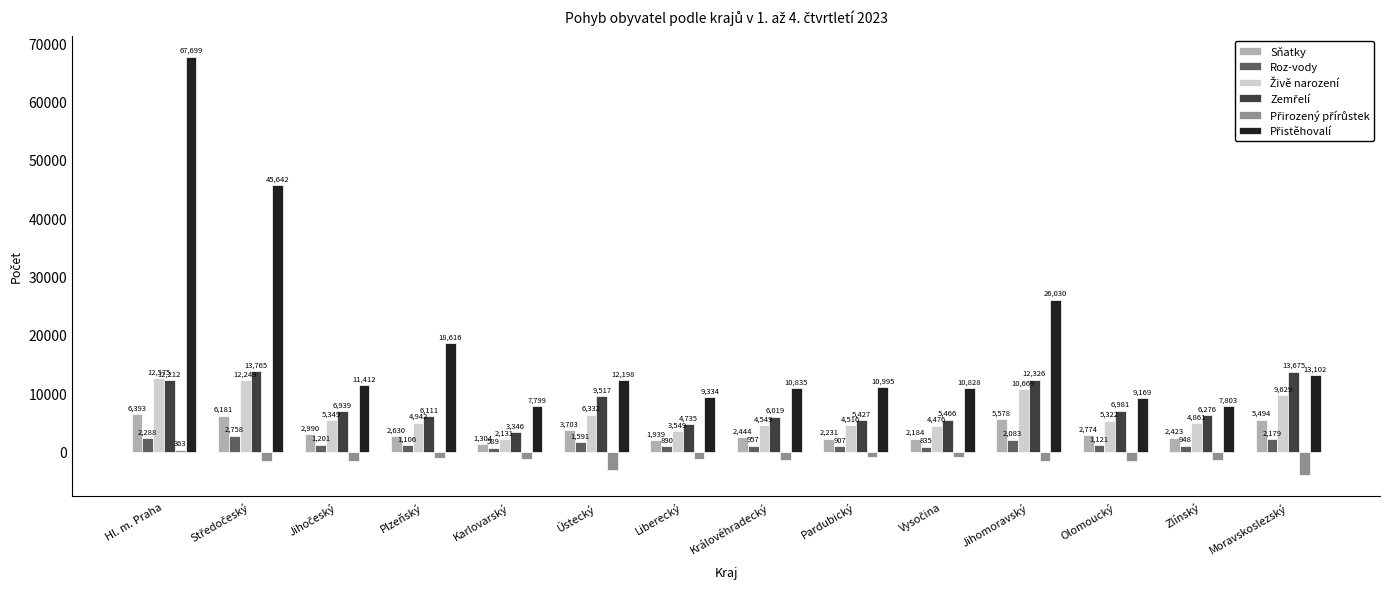

Does the chart contain any negative values?

Yes